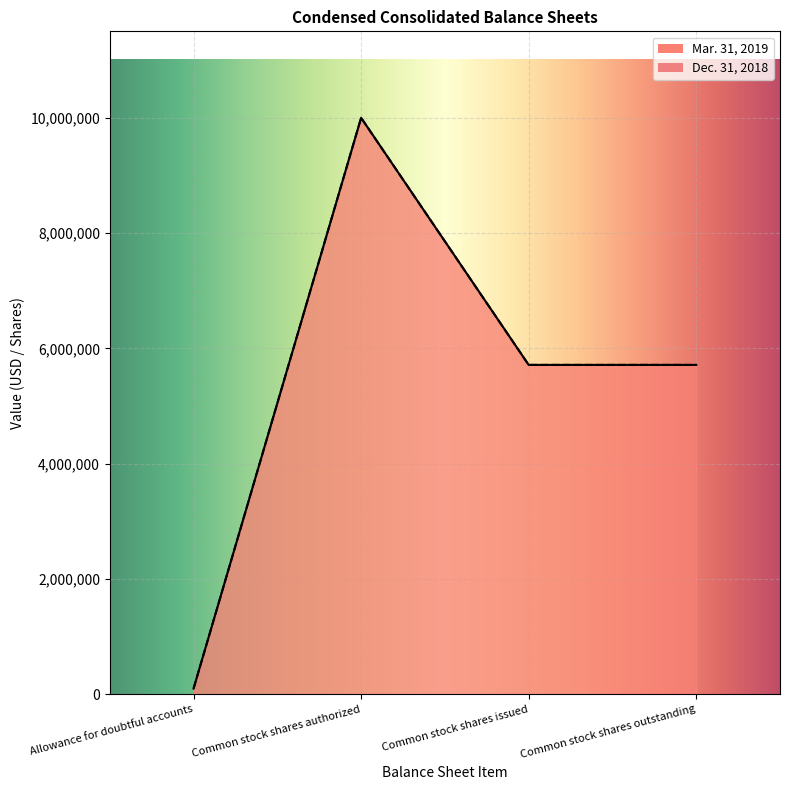

At which category is the sum across all series the highest?

Common stock shares authorized